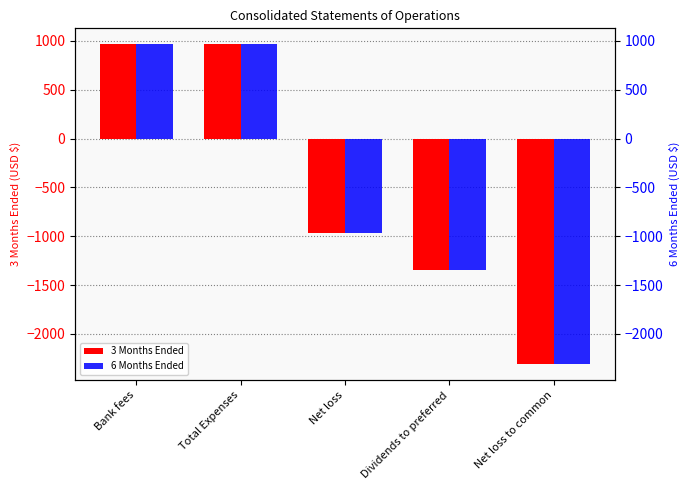

What is the label of the 1st bar from the right?

Net loss to common